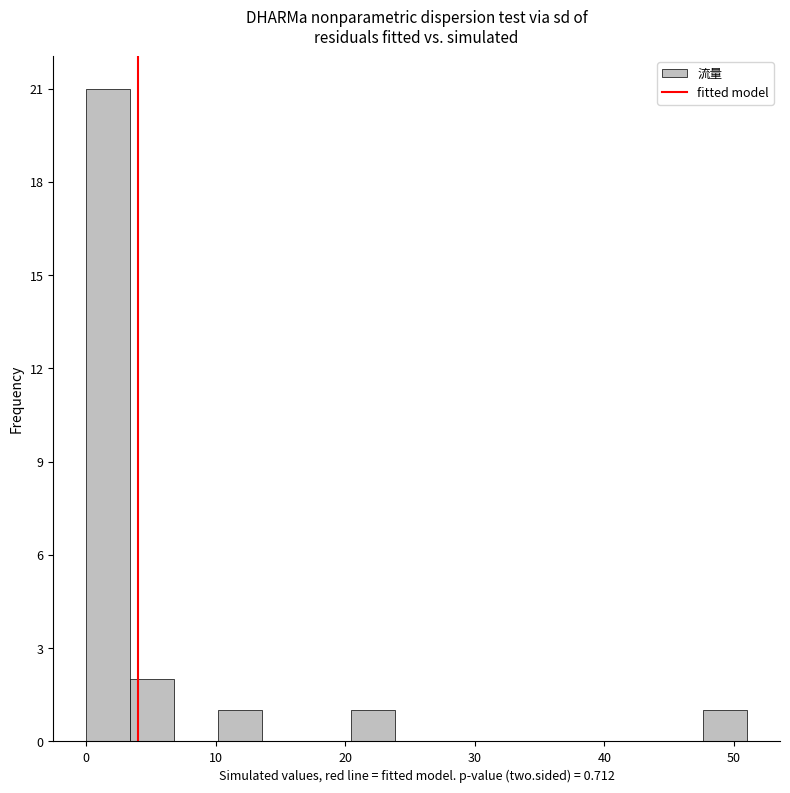

Around what value on the x-axis is the tallest bar? Give the approximate position of its centre, as read against the axis.

2